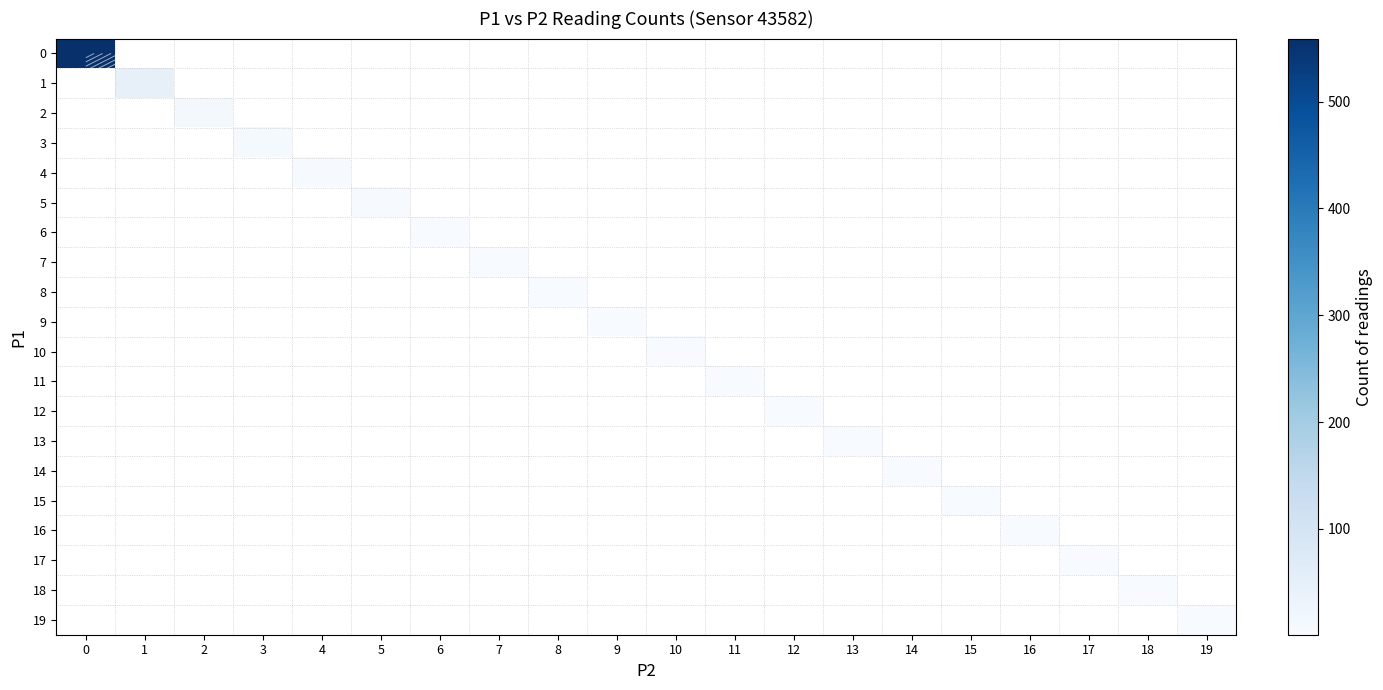

At 9, list the series in order from smallest to largest.

0, 1, 2, 3, 4, 5, 6, 7, 8, 9, 10, 11, 12, 13, 14, 15, 16, 17, 18, 19